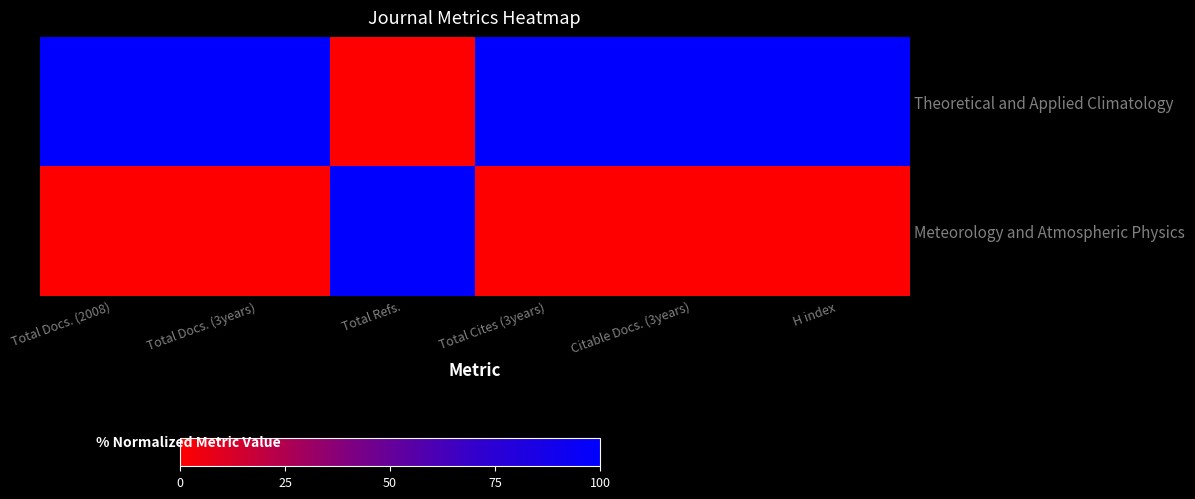

Which category has the highest value across all series?

Total Docs. (2008)